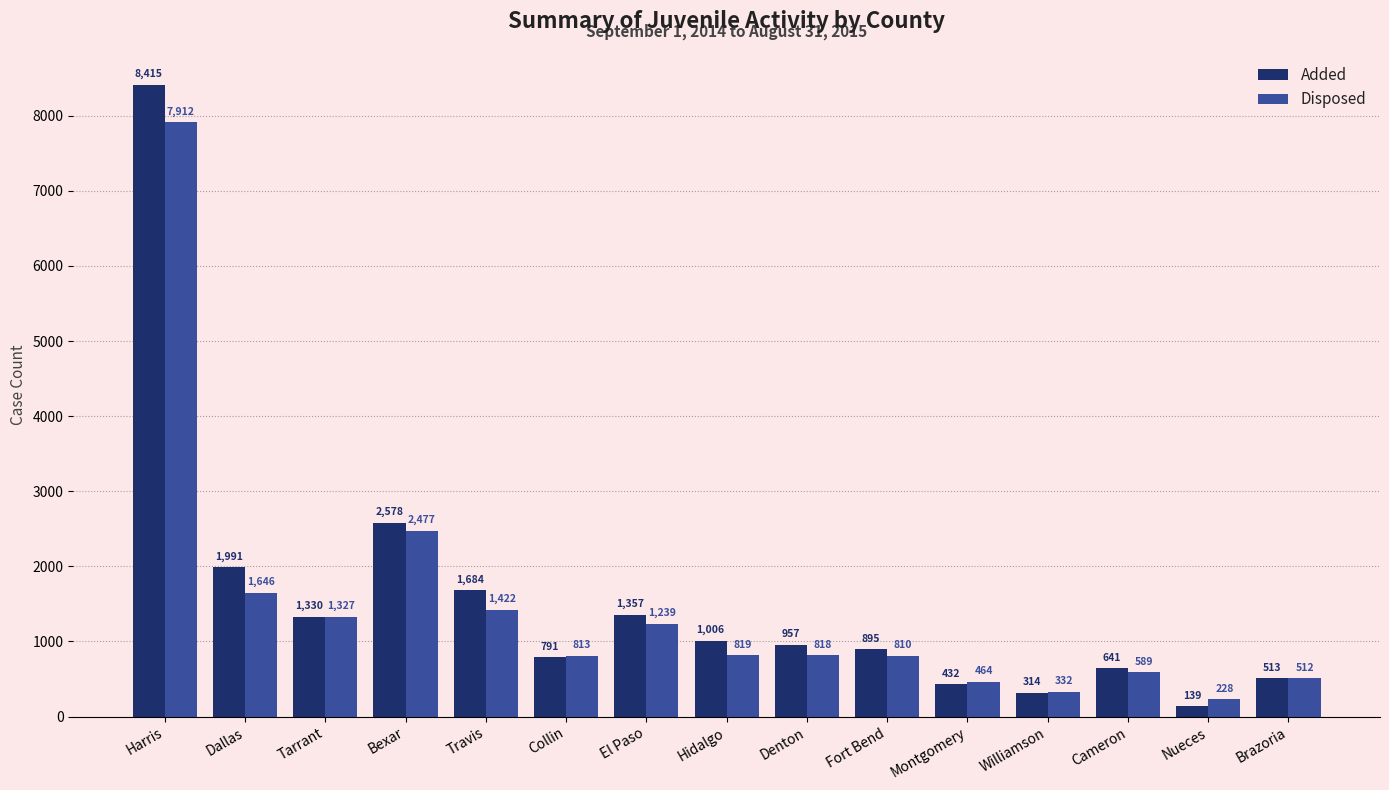

What is the average value of the Added series?

1536